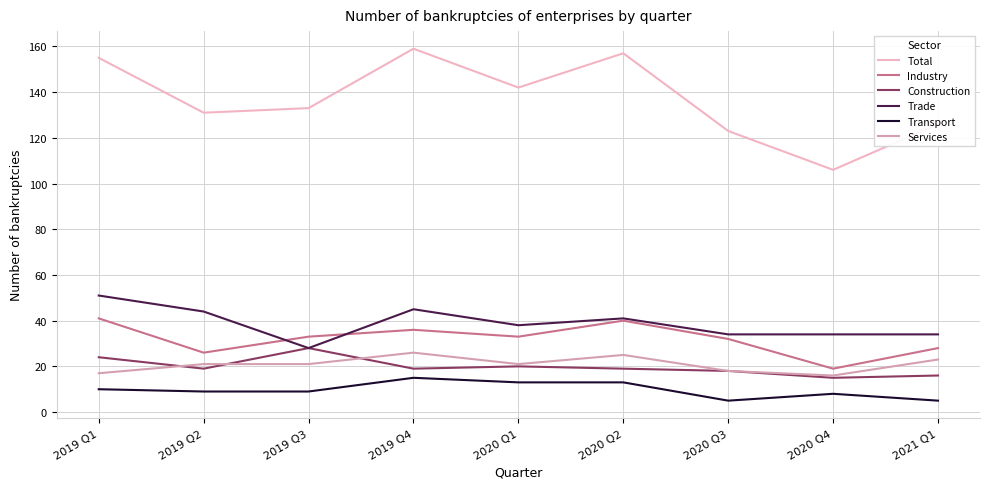

At which category does Industry reach its first local valley?

2019 Q2